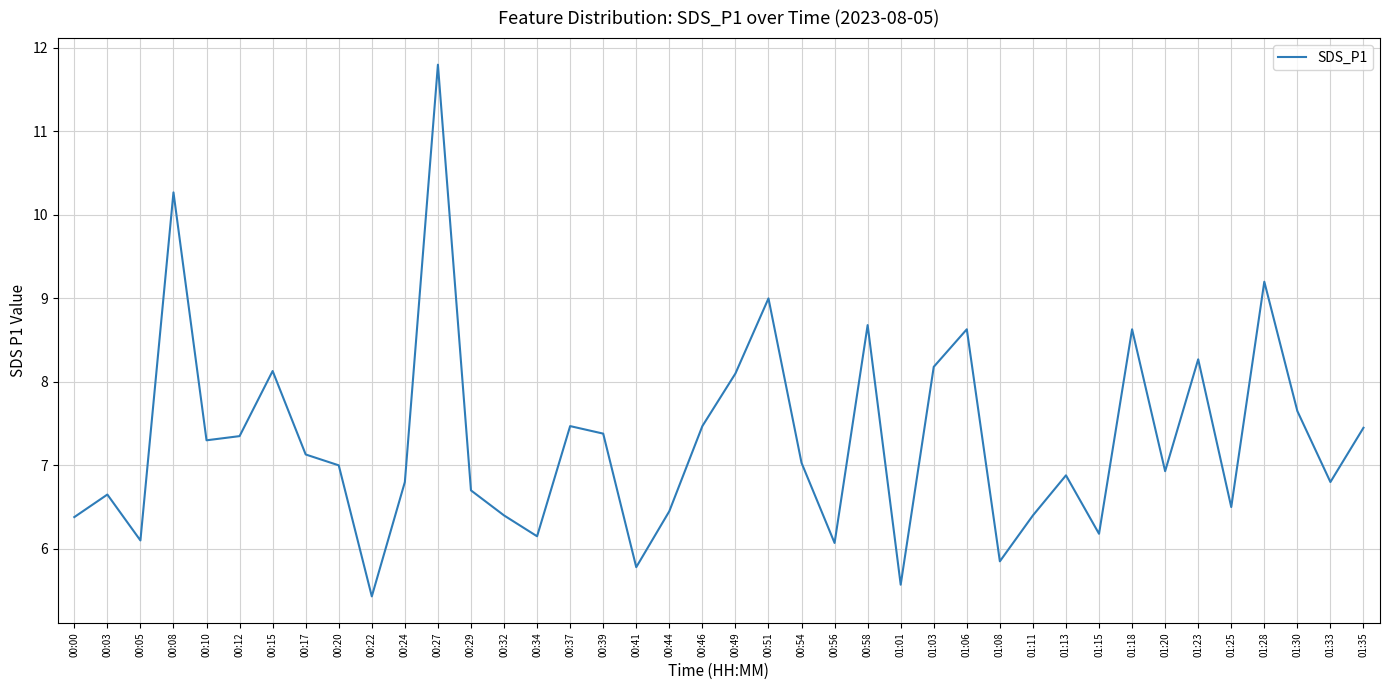

At which label does the data first exceed 7?

00:08